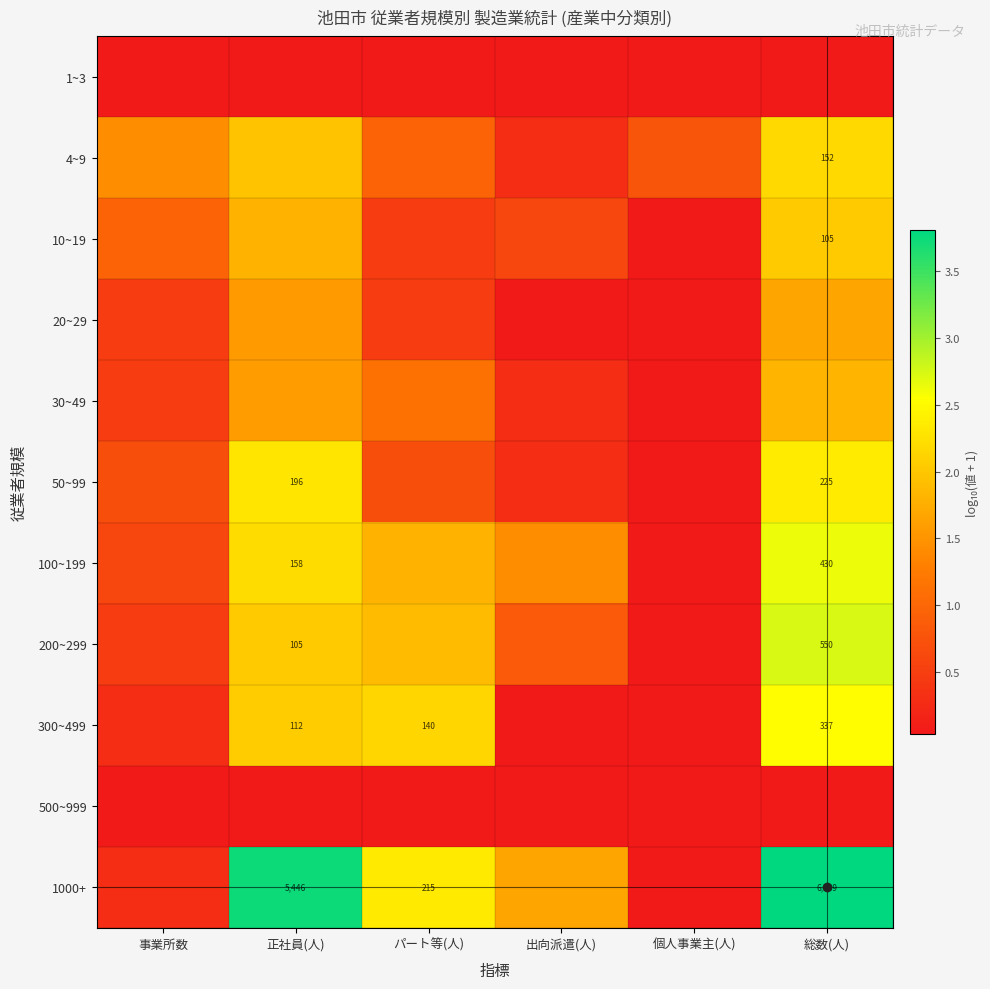

What is the spread (max minus min) of values at 出向派遣(人)?

1.6